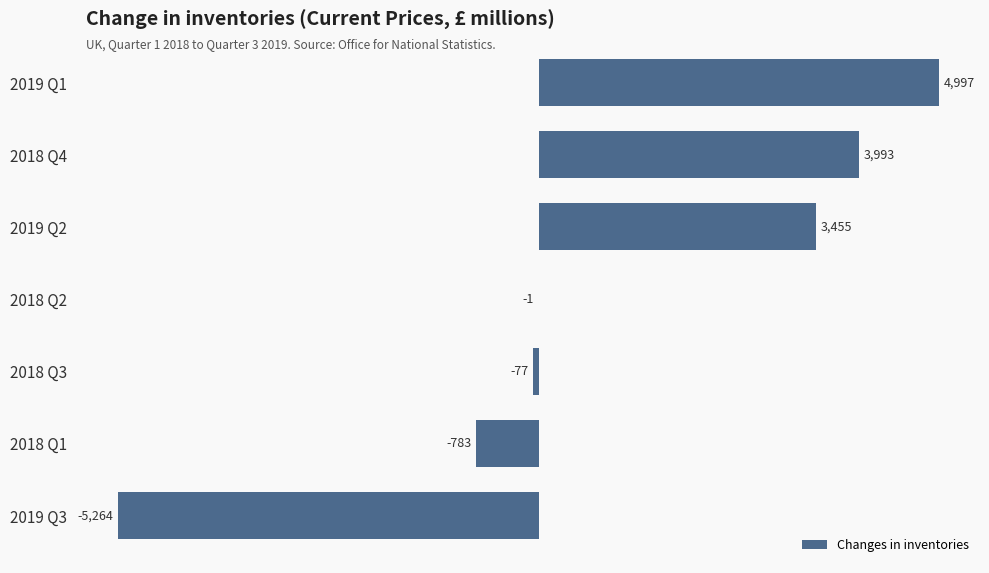

What value does the data have at 2019 Q3?

-5264